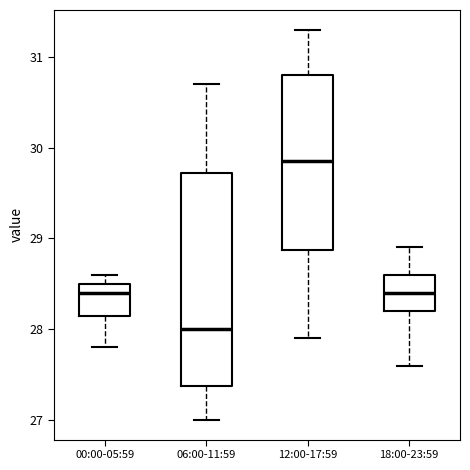

Reading left to right, read every box against the y-axis: the position of its median line, the range the box covers, and the ends of its whiskers. The values are not printed on the chart, so give them approximately, as read against the axis.

00:00-05:59: median 28.4, box 28.2 to 28.5, whiskers 27.8 to 28.6
06:00-11:59: median 28.0, box 27.4 to 29.7, whiskers 27.0 to 30.7
12:00-17:59: median 29.9, box 28.9 to 30.8, whiskers 27.9 to 31.3
18:00-23:59: median 28.4, box 28.2 to 28.6, whiskers 27.6 to 28.9